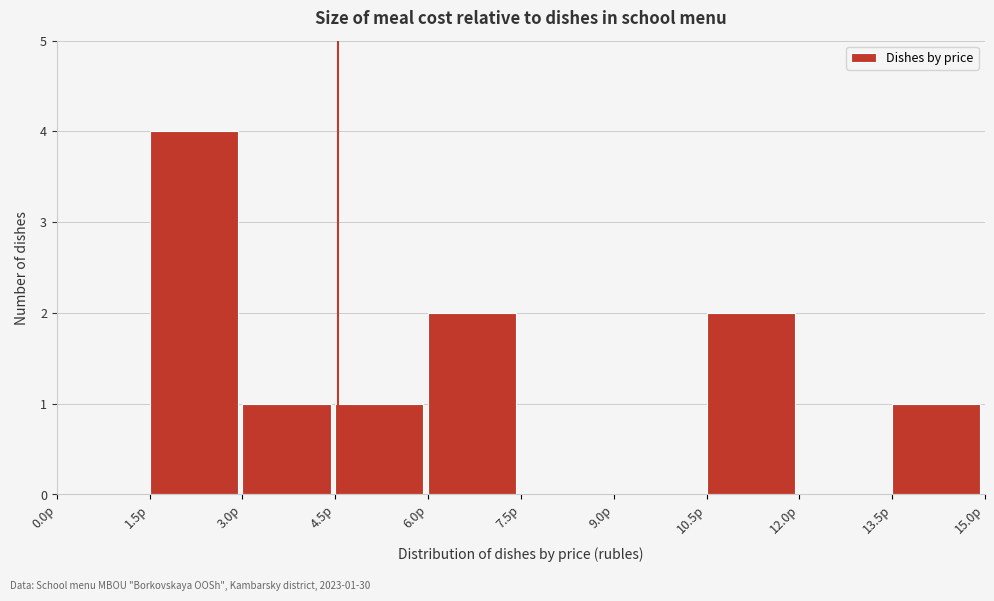

Over which range of the x-axis is the bar tallest?

1.5 to 3.0